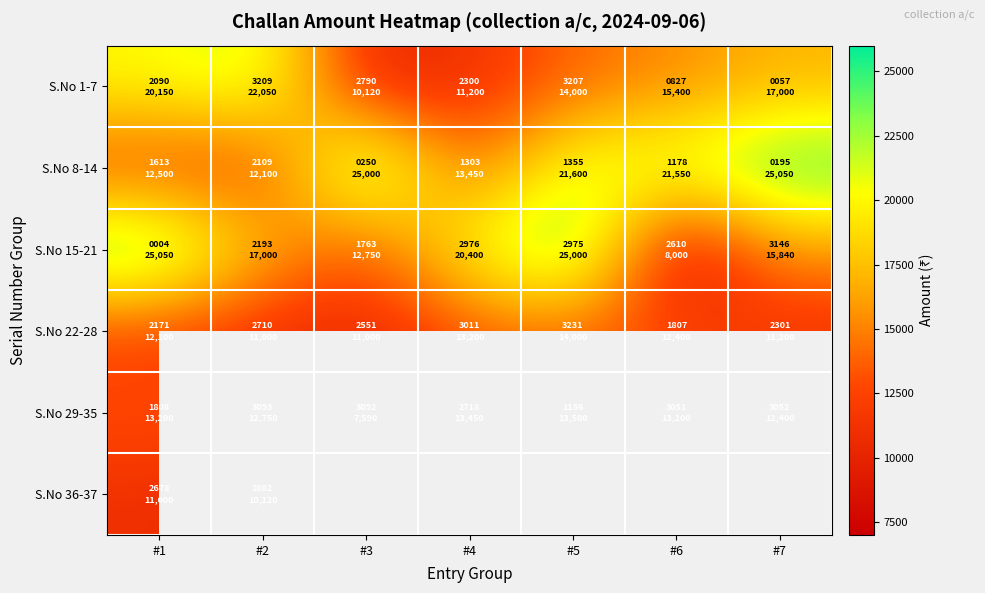

The S.No 29-35 series shows 10473.0 at #3. True or false?

False